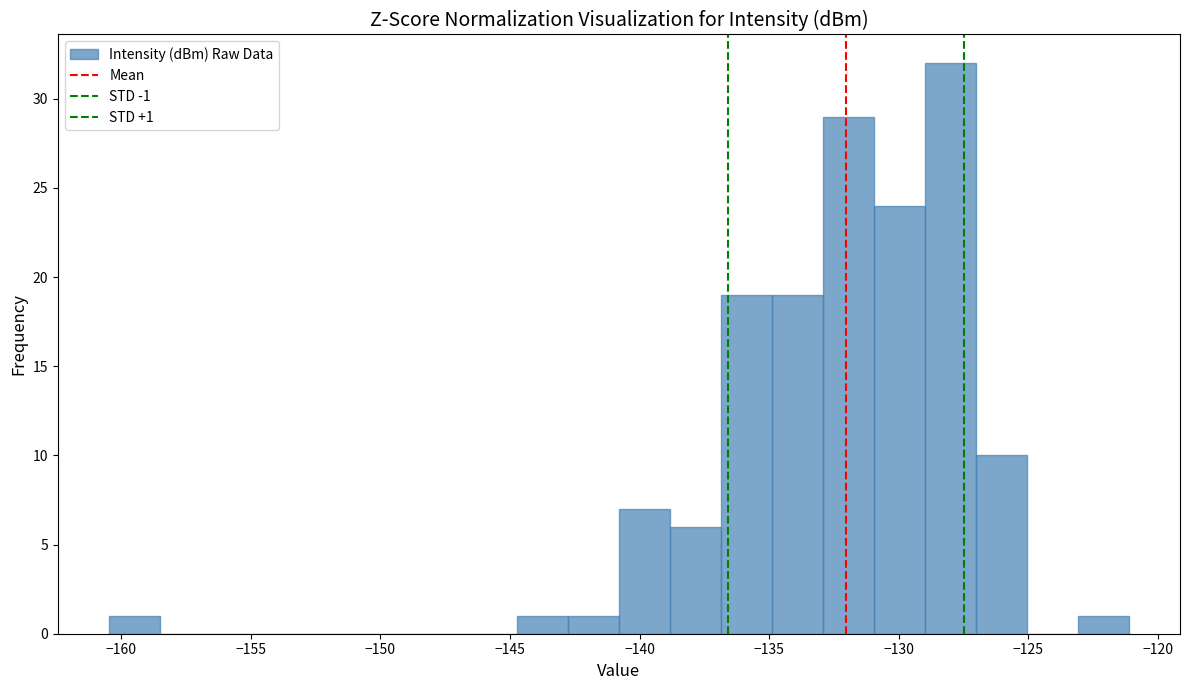

Around what value on the x-axis is the tallest bar? Give the approximate position of its centre, as read against the axis.

-128.0